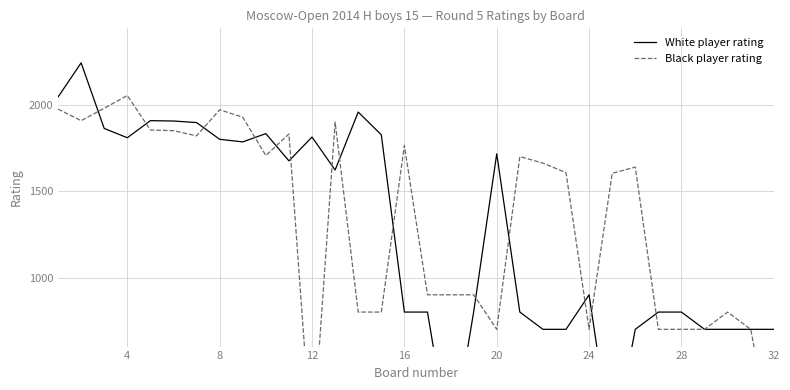

What is the value of the White player rating point at the 8th from the left?

1801